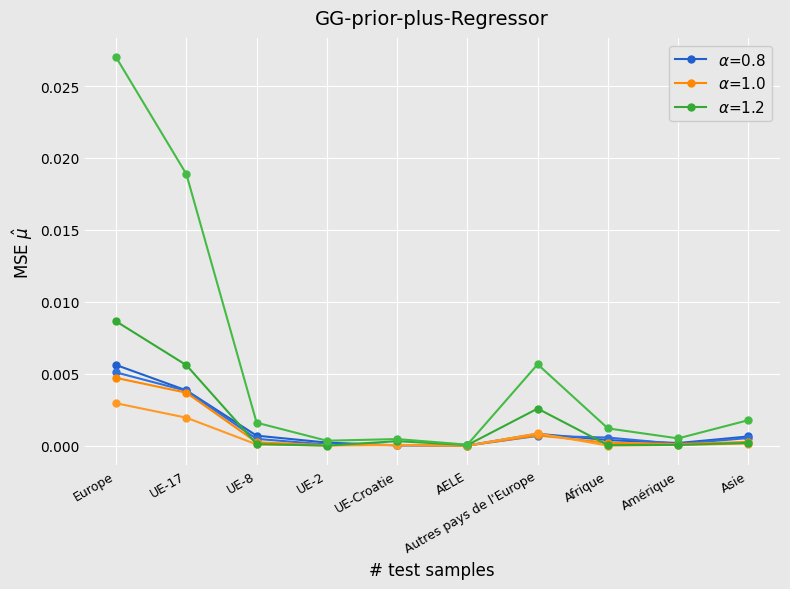

Is it true that Total (5-9 ans) equals 0.0 at Europe?

True